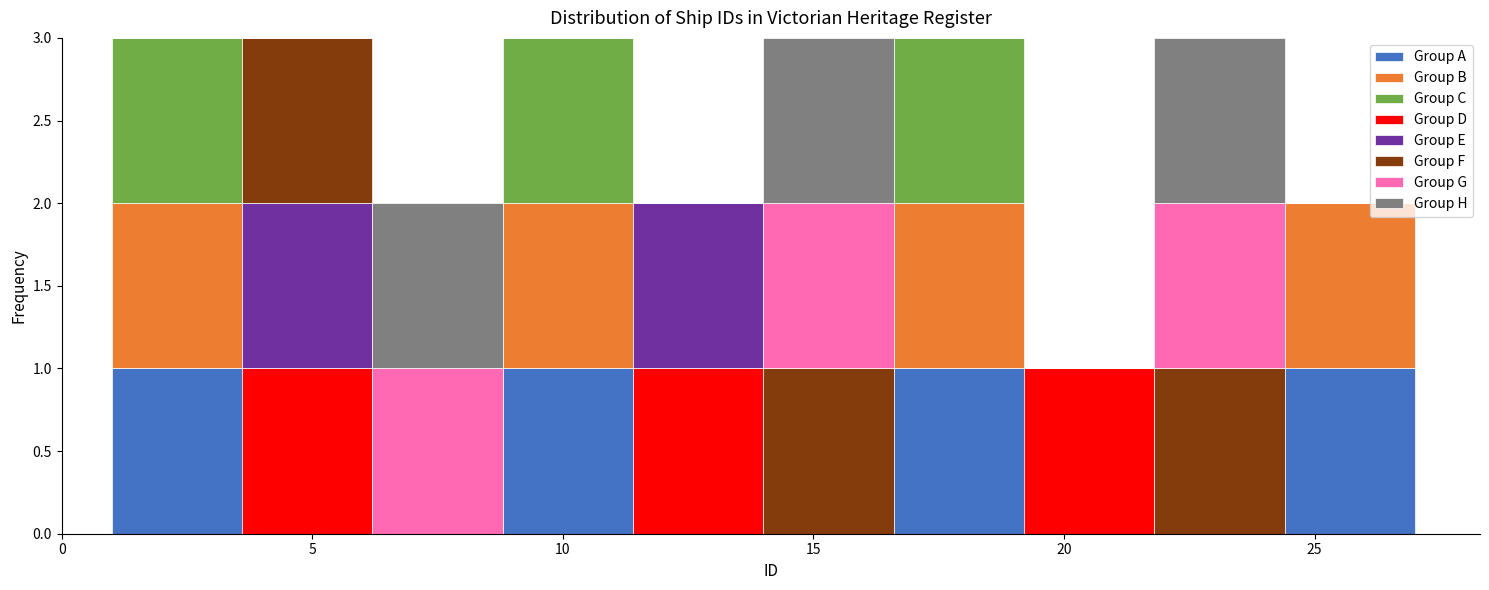

Reading left to right, list every stacked bar in this chart as the range it spans on the x-axis followed by its total height. Neither the bar edges nor the heights are printed on the chart, so give them approximately, as read against the axes.

1.0 to 3.6: 3
3.6 to 6.2: 3
6.2 to 8.8: 2
8.8 to 11.4: 3
11.4 to 14.0: 2
14.0 to 16.6: 3
16.6 to 19.2: 3
19.2 to 21.8: 1
21.8 to 24.4: 3
24.4 to 27.0: 2